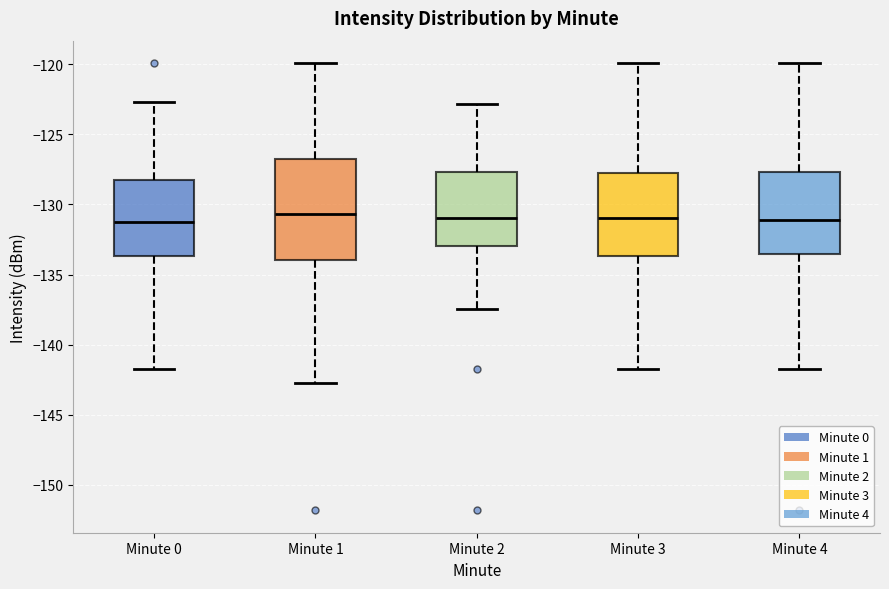

Reading left to right, read every box against the y-axis: the position of its median line, the range the box covers, and the ends of its whiskers. The values are not printed on the chart, so give them approximately, as read against the axis.

Minute 0: median -131.5, box -133.5 to -128.5, whiskers -141.5 to -122.5
Minute 1: median -130.5, box -134.0 to -127.0, whiskers -142.5 to -120.0
Minute 2: median -131.0, box -133.0 to -127.5, whiskers -137.5 to -123.0
Minute 3: median -131.0, box -133.5 to -127.5, whiskers -141.5 to -120.0
Minute 4: median -131.0, box -133.5 to -127.5, whiskers -141.5 to -120.0